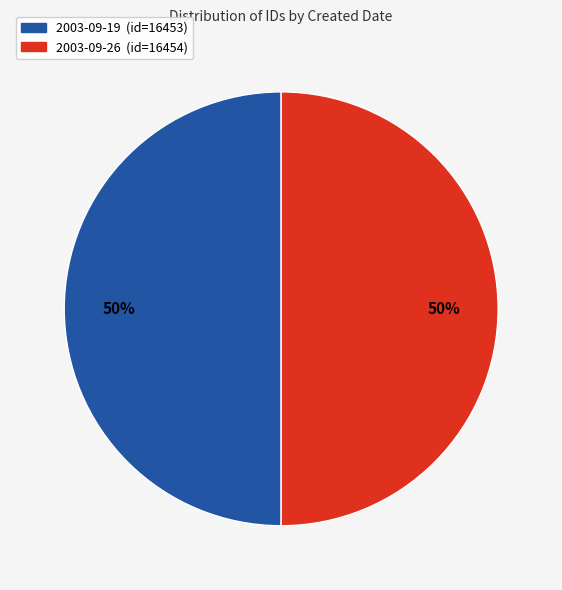

How many segments does this pie chart have?

2